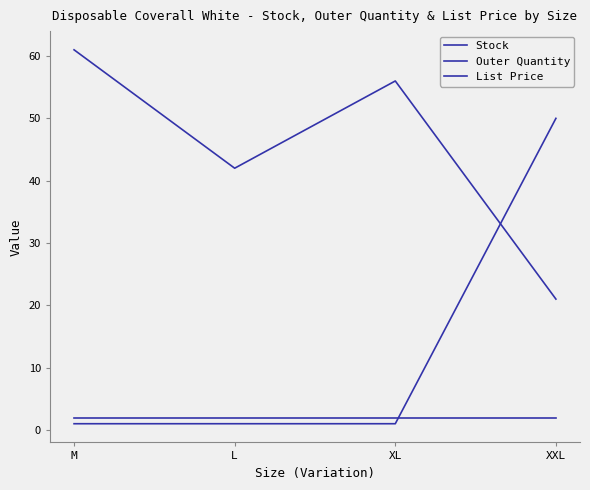

The Stock series shows 56.0 at XL. True or false?

True